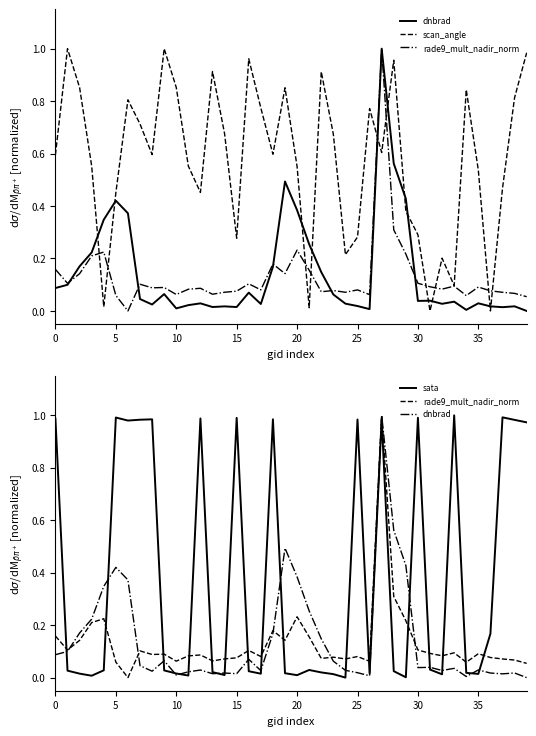

Which category has the highest value across all series?

27